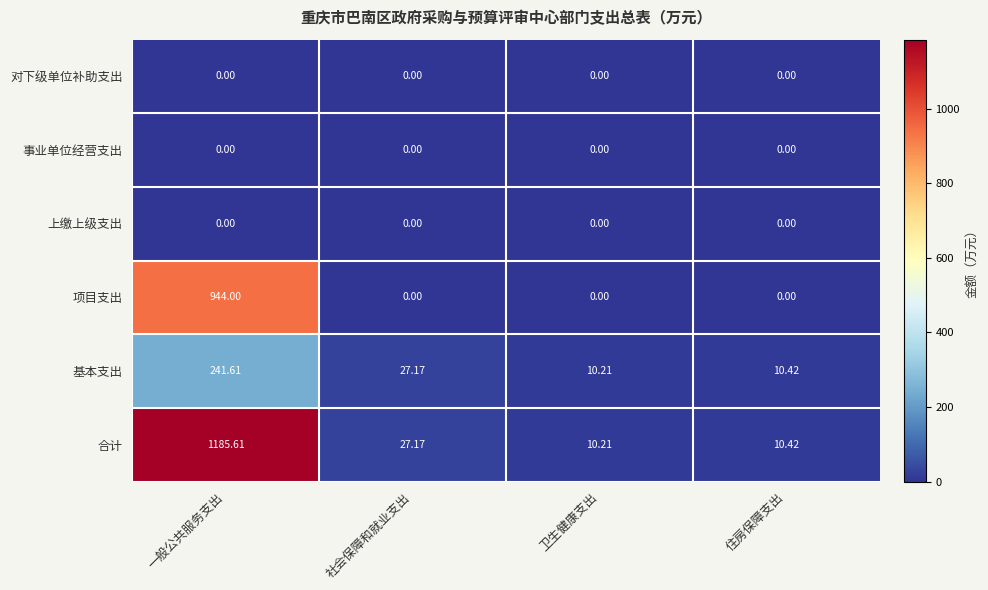

Which series has the widest spread of values?

合计